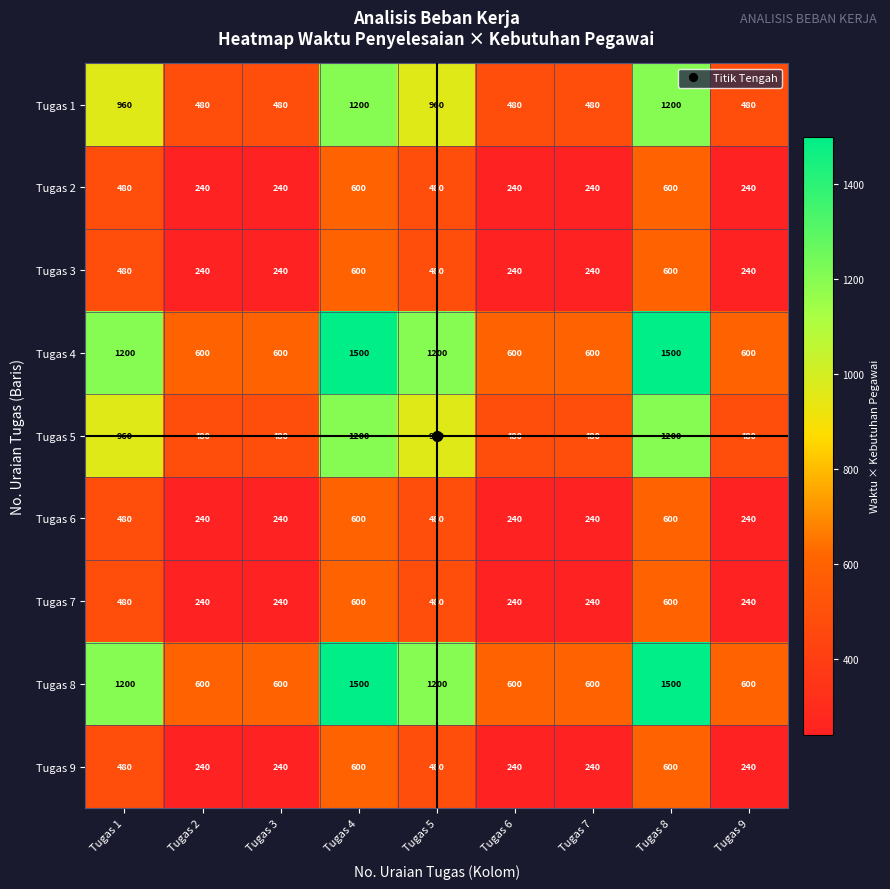

What is the sum of all Tugas 4 values?

8400